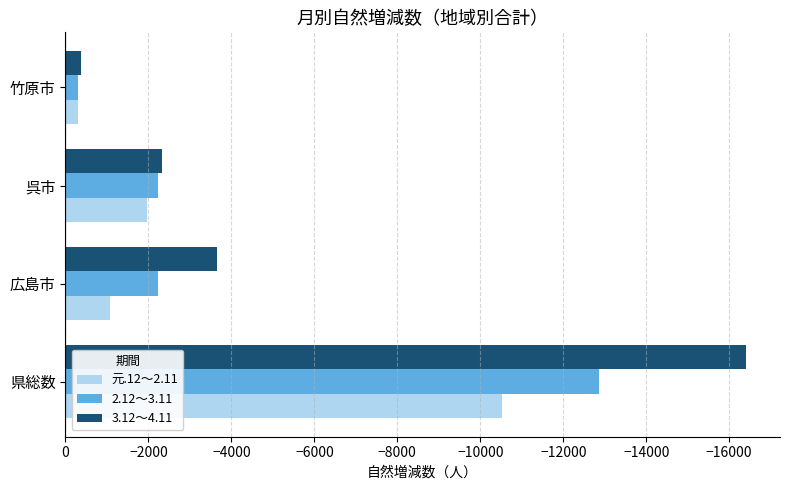

At 県総数, list the series in order from largest to smallest.

元.12～2.11, 2.12～3.11, 3.12～4.11